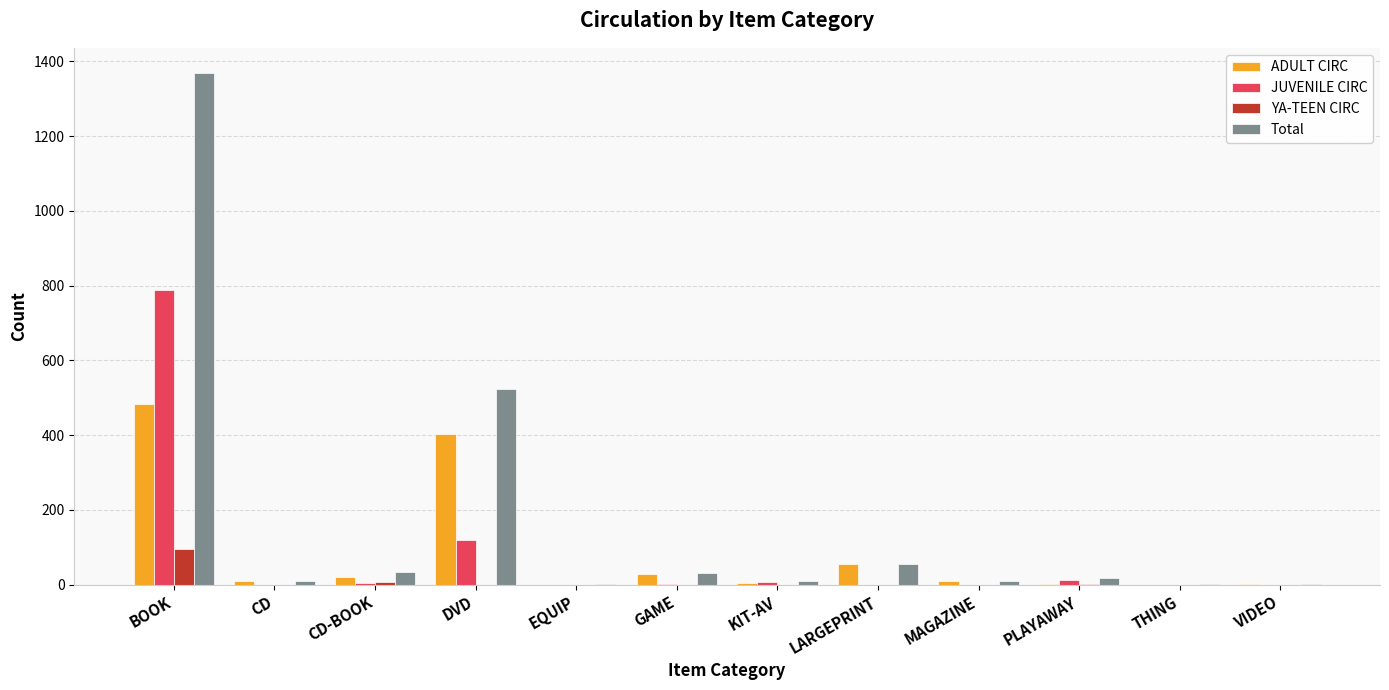

Count the number of data series in this chart.

4